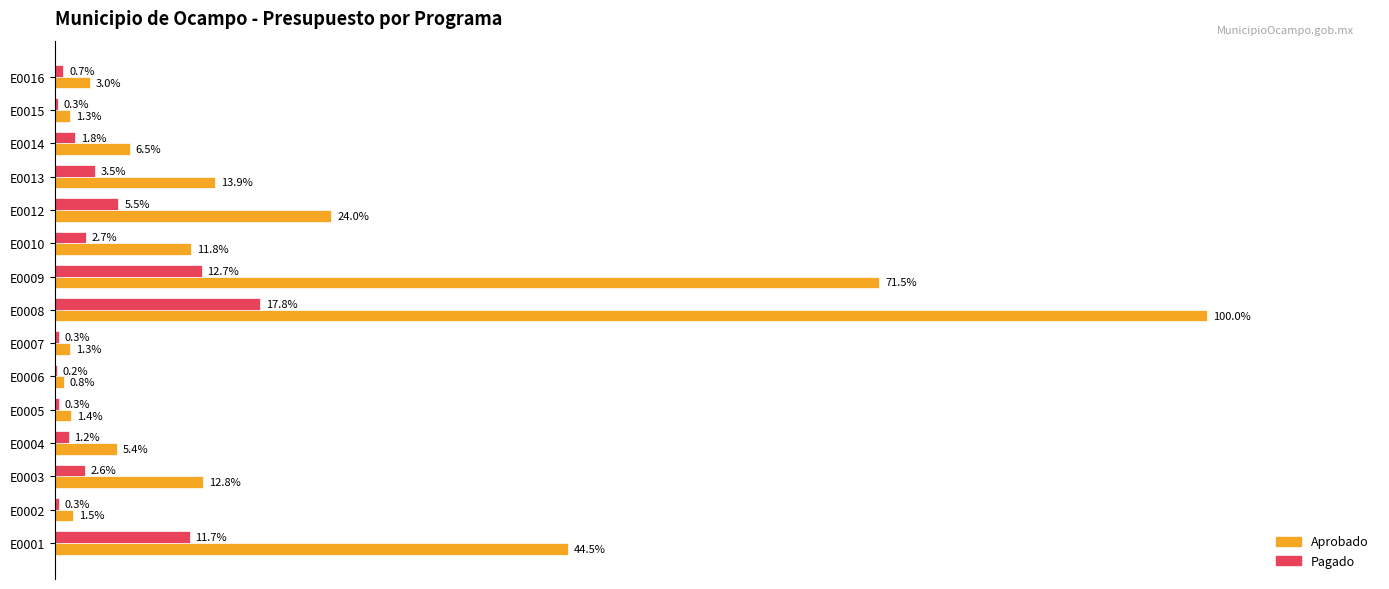

Which series has the largest total across all categories?

Aprobado